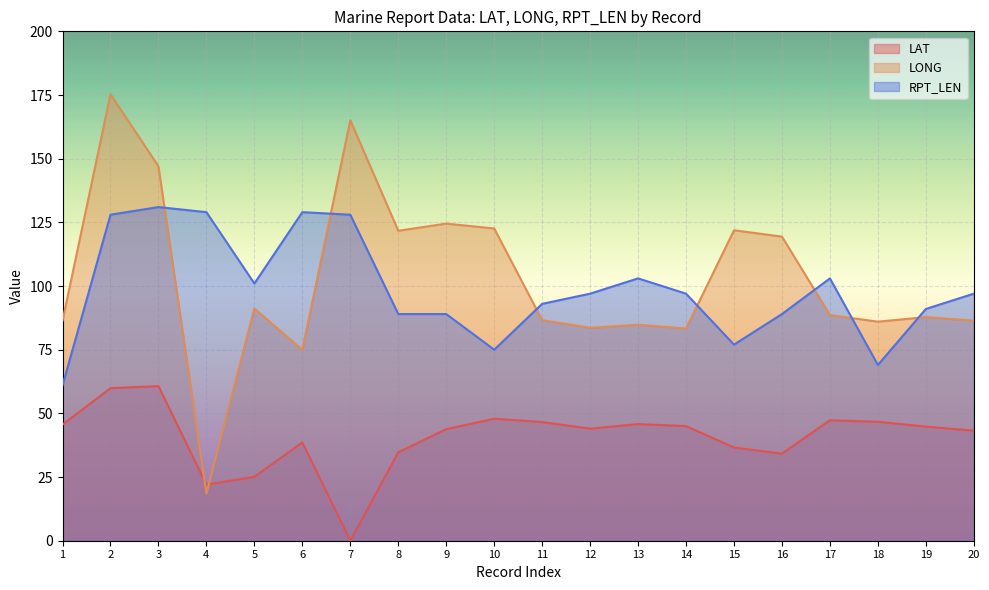

True or false: LONG and RPT_LEN intersect in this chart.

True